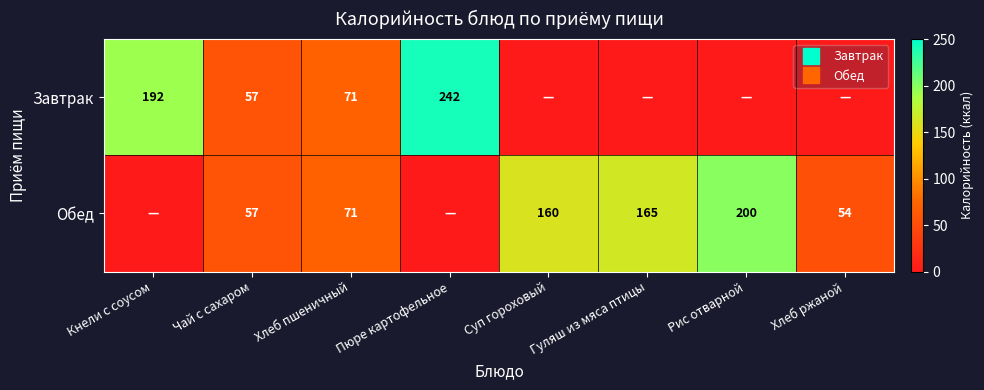

Where is Завтрак nearest to the value 121?

Хлеб пшеничный